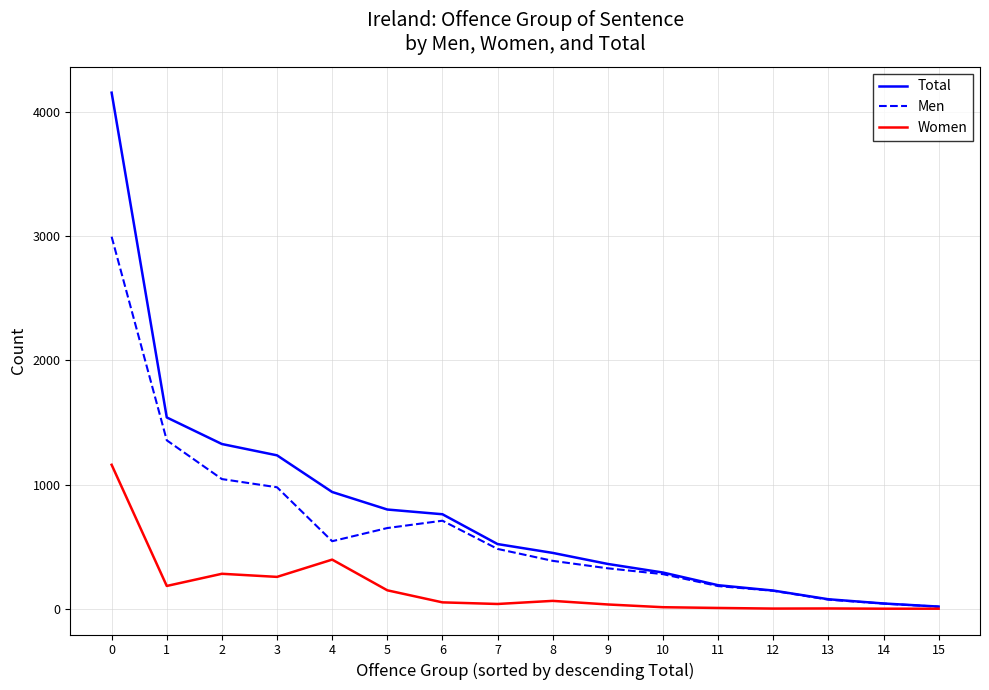

The value of Men at 3 is 978. True or false?

True